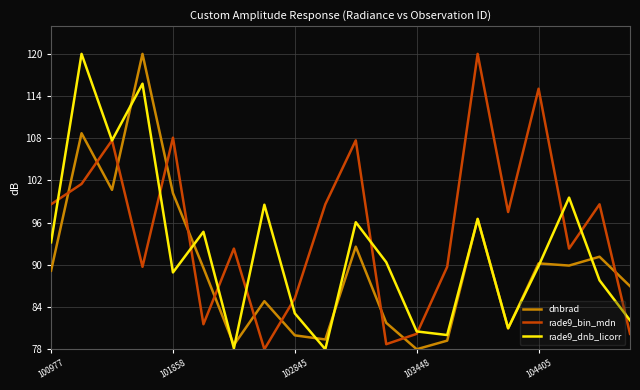

Which series ends up on top after the final intersection of rade9_bin_mdn and dnbrad?

dnbrad